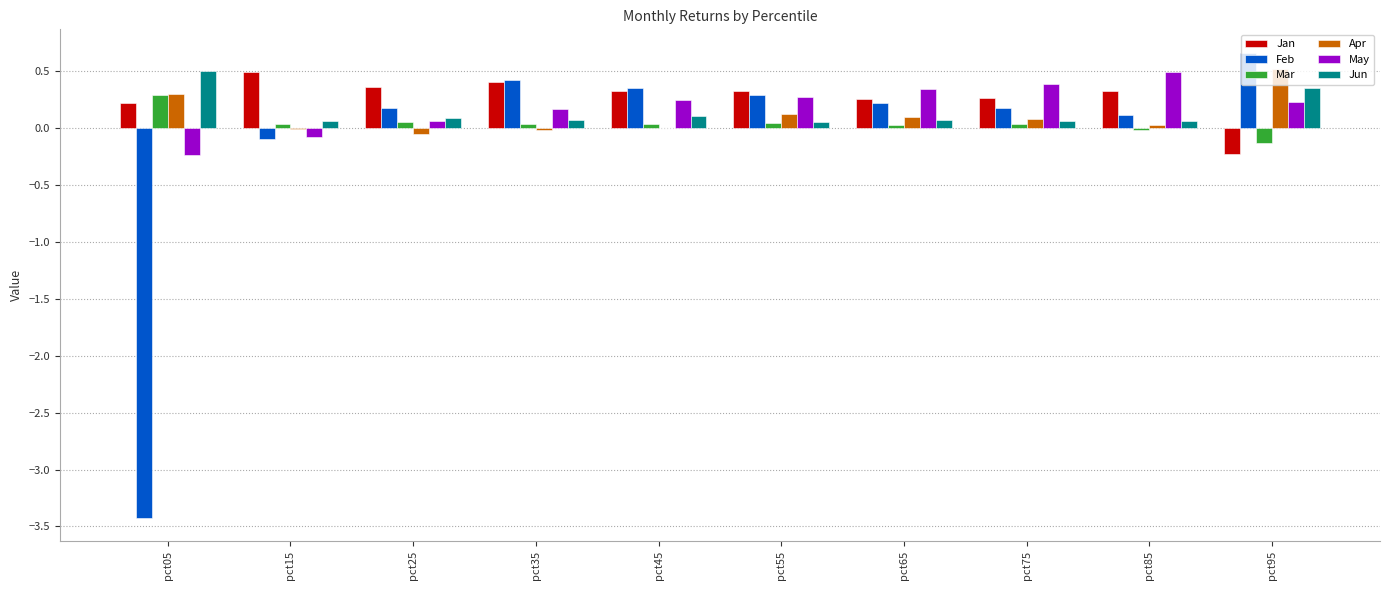

What is the total value across all series at pct95?

1.4